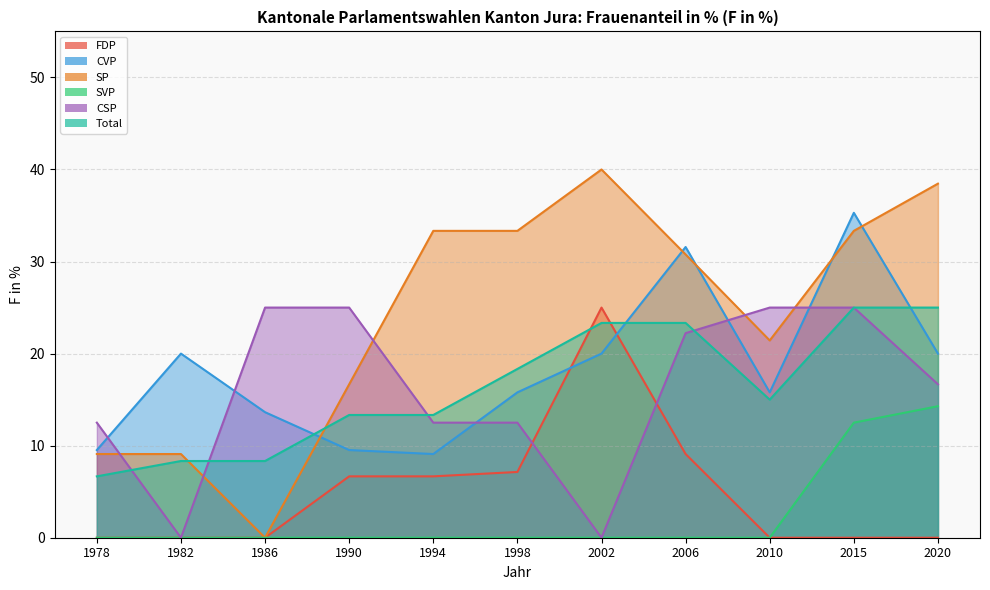

What is the maximum value for FDP?

25.0